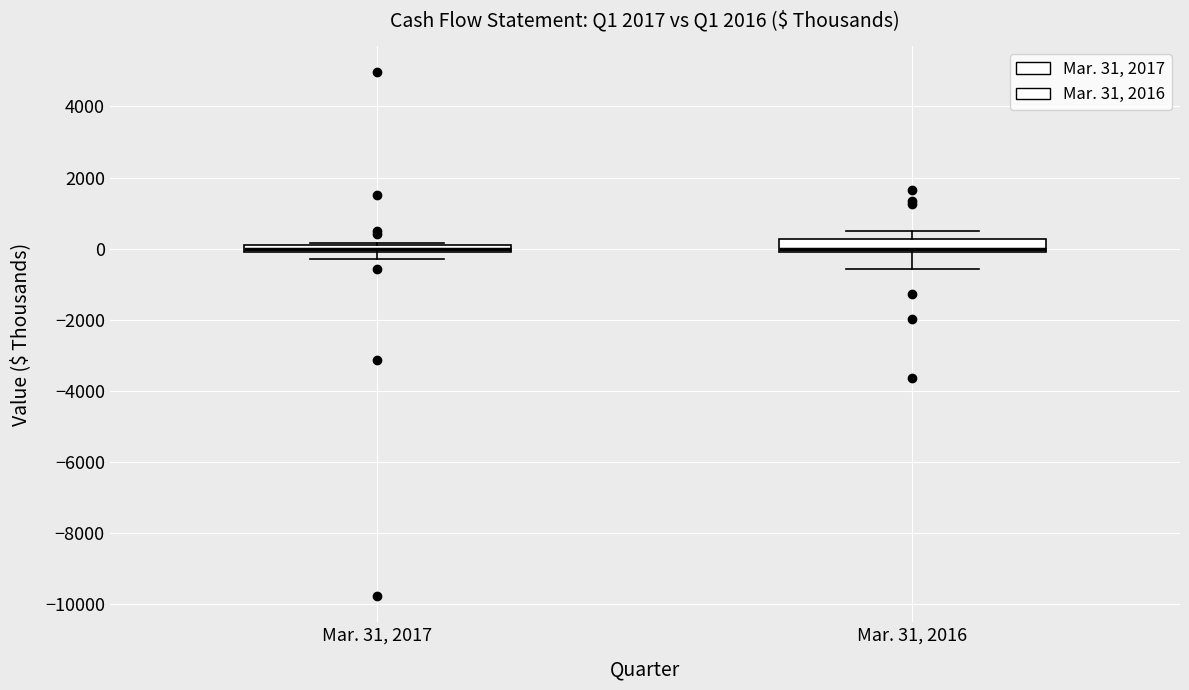

Where is the upper edge of the box for Mar. 31, 2016 on the y-axis? The values are not printed on the chart, so give them approximately, as read against the axis.

200